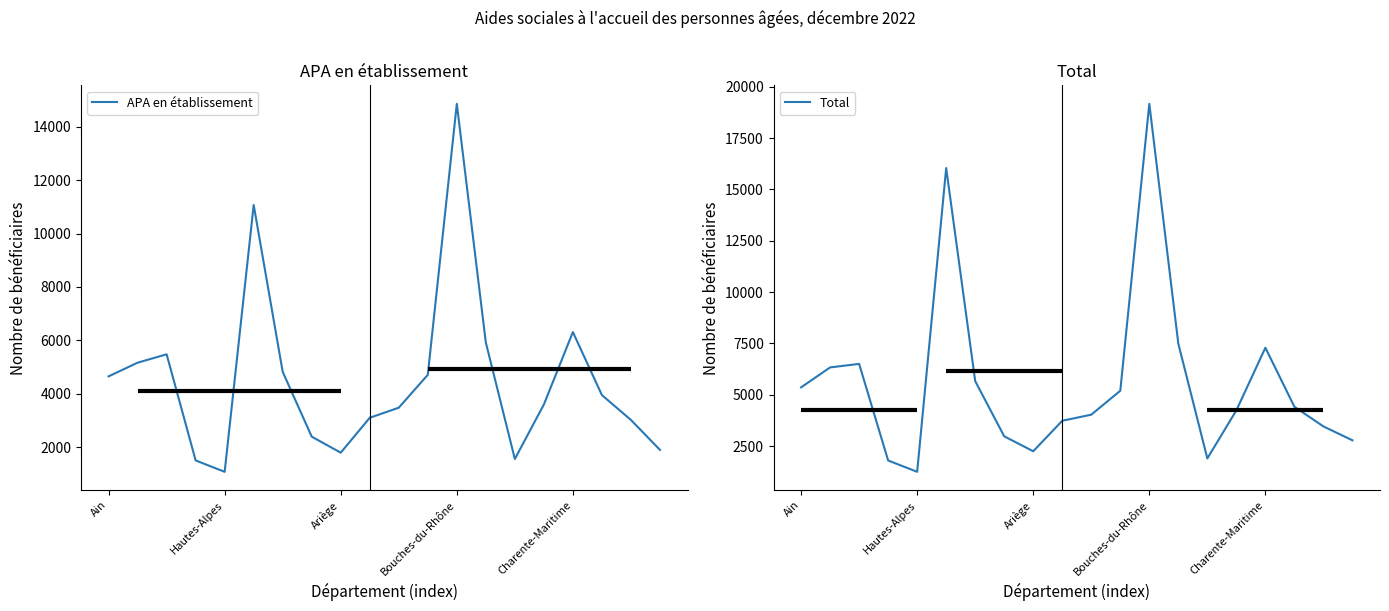

What is the maximum value shown in the chart?

19174